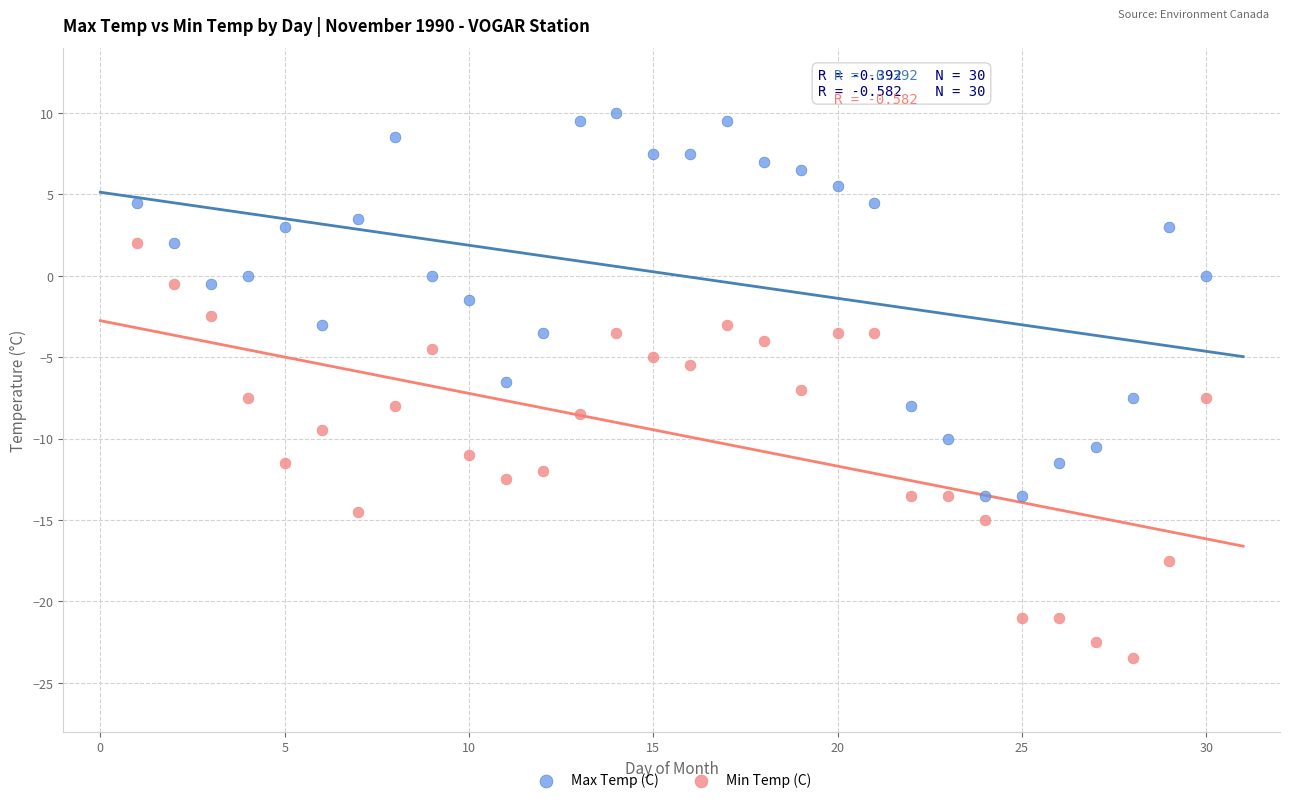

Which series contains the highest Y value?

Max Temp (C)